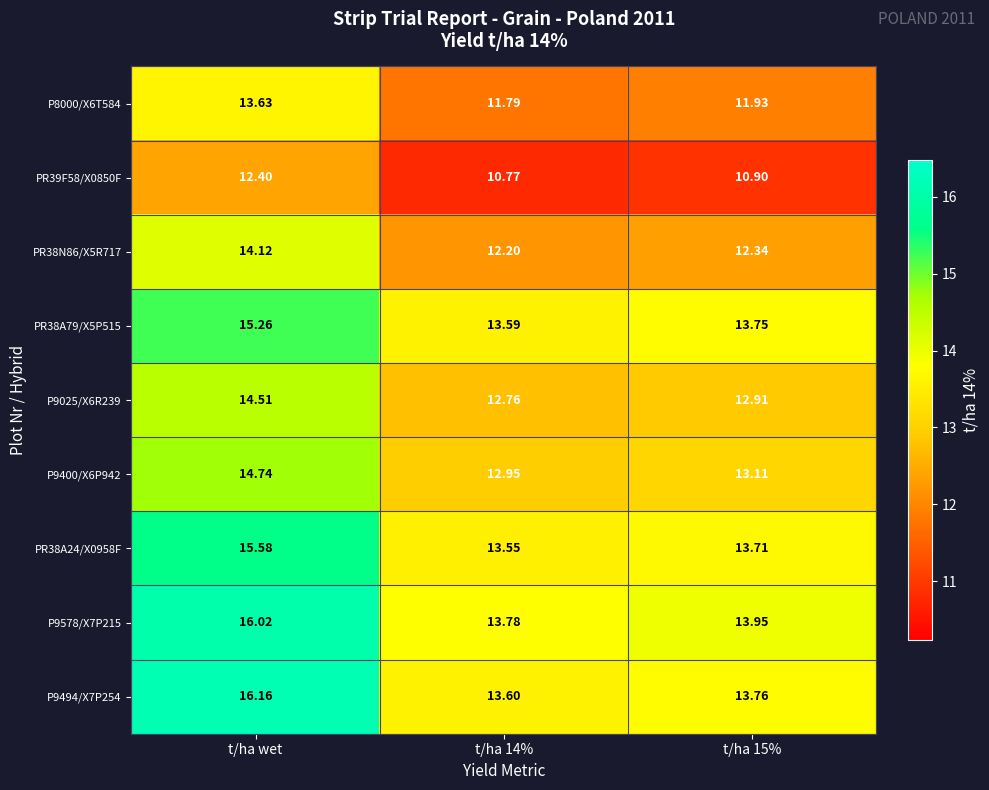

Which category has the highest value in the PR39F58/X0850F series?

t/ha wet